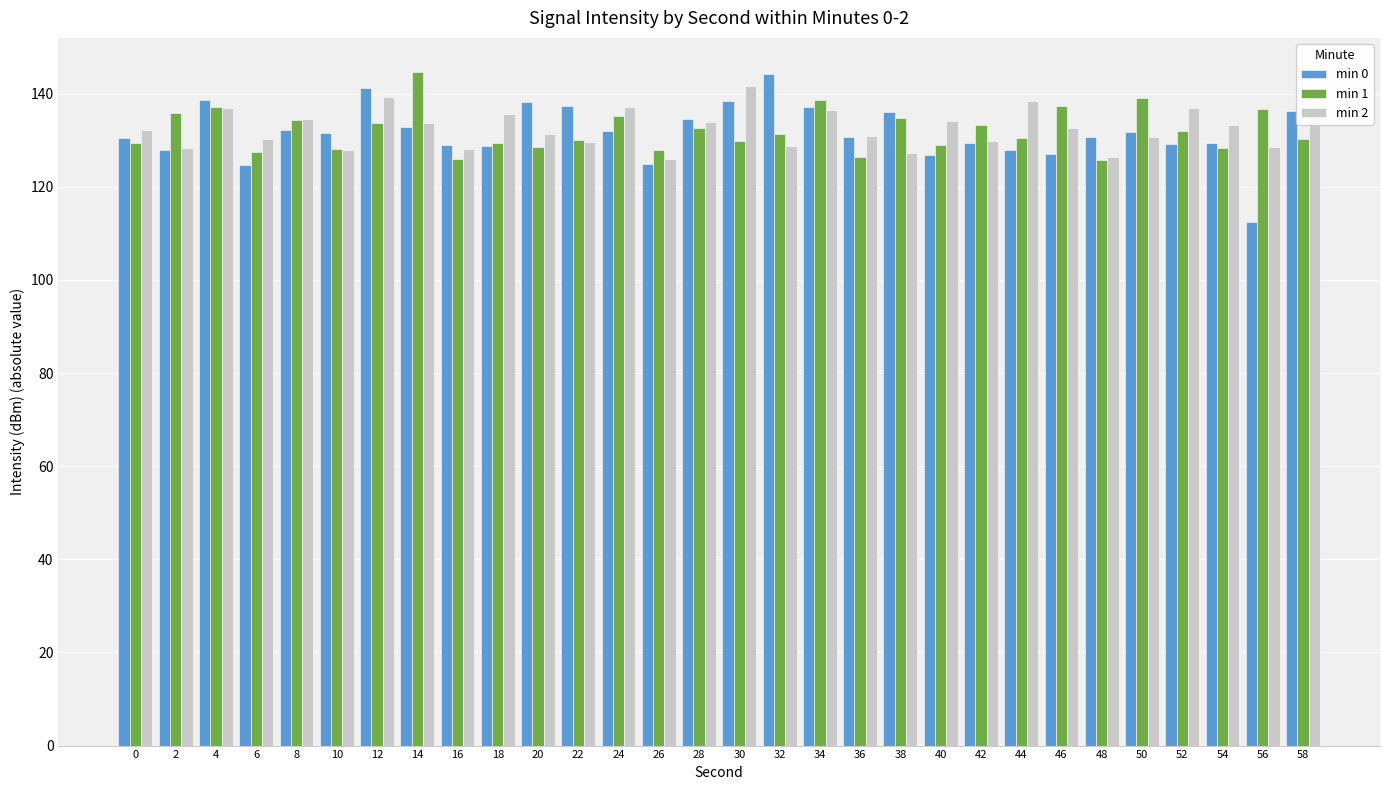

What is the highest value of the min 0 series?

144.2